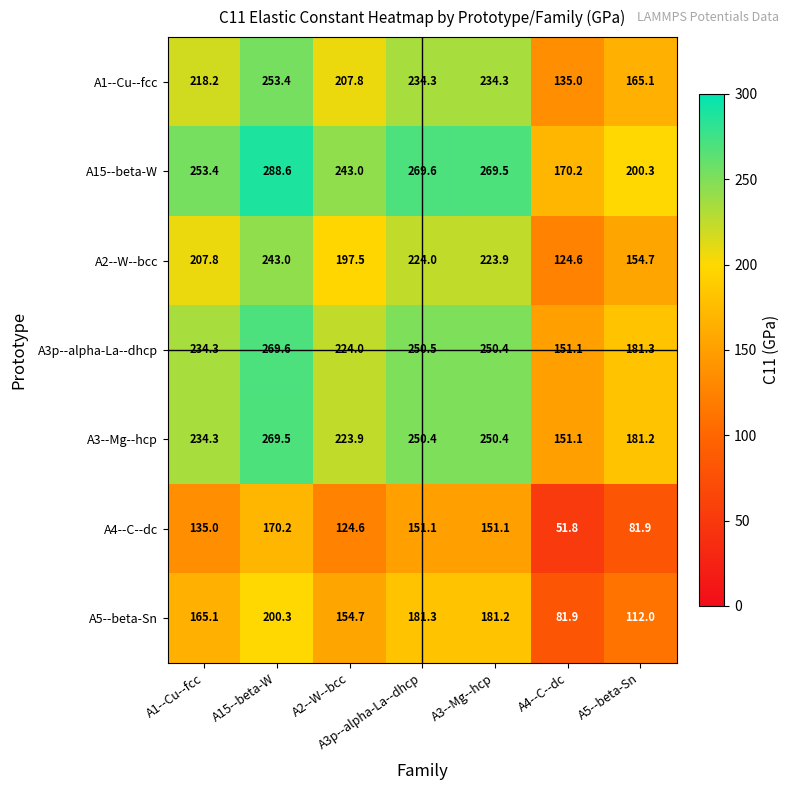

List the series in order of their peak value, lowest first.

A4--C--dc, A5--beta-Sn, A2--W--bcc, A1--Cu--fcc, A3--Mg--hcp, A3p--alpha-La--dhcp, A15--beta-W